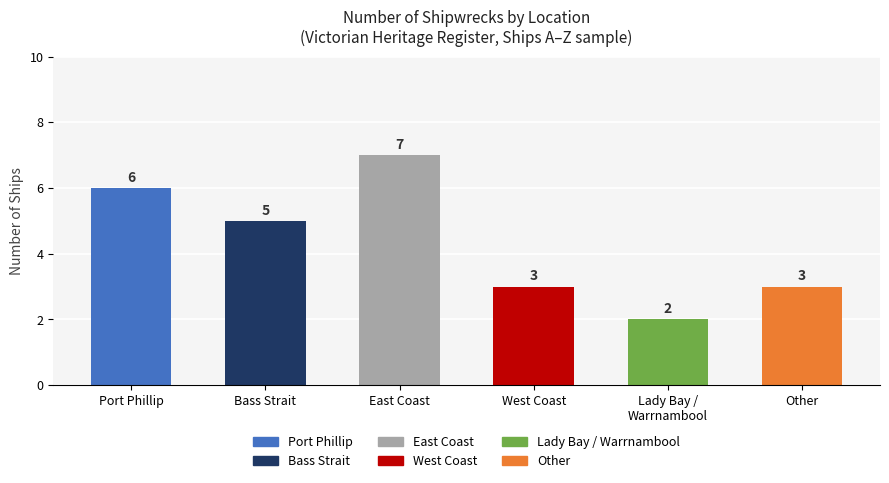

What position from the right is Port Phillip?

6